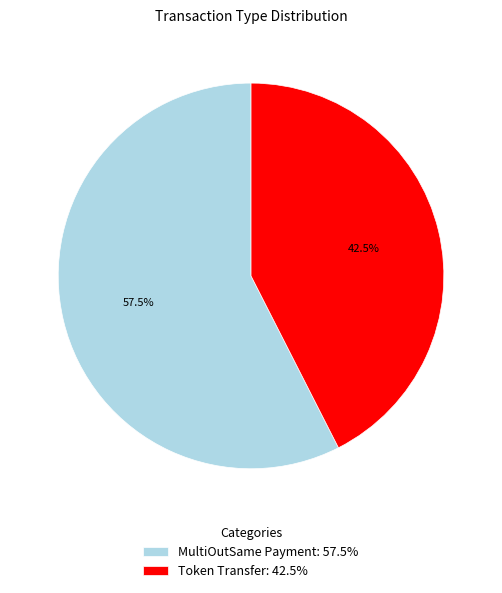

What portion of the pie excludes Token Transfer: 42.5%?

57.5%